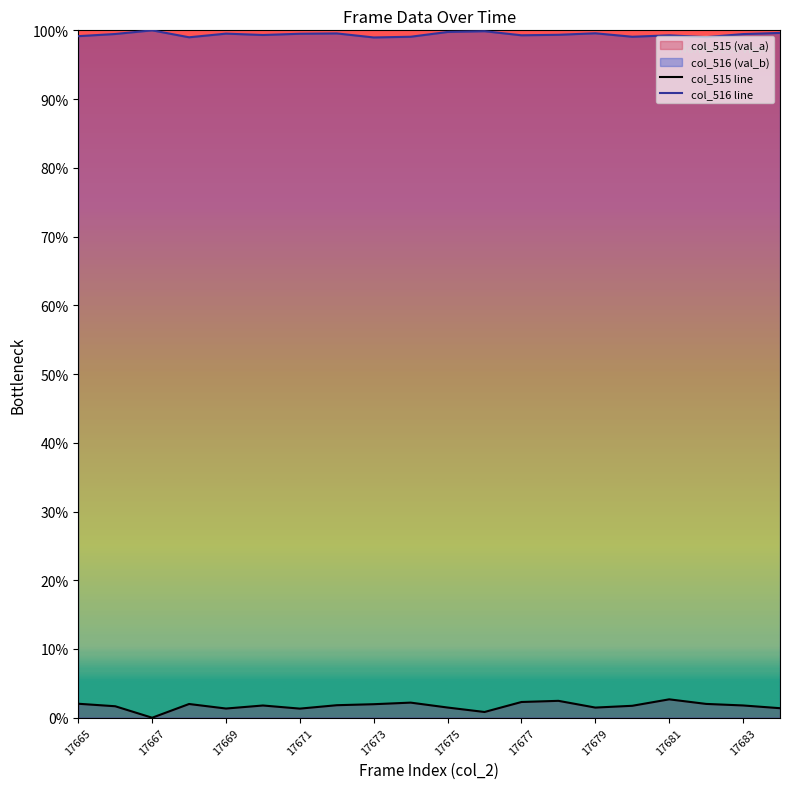

List the series in order of their overall mean, lowest first.

col_515 line, col_516 line